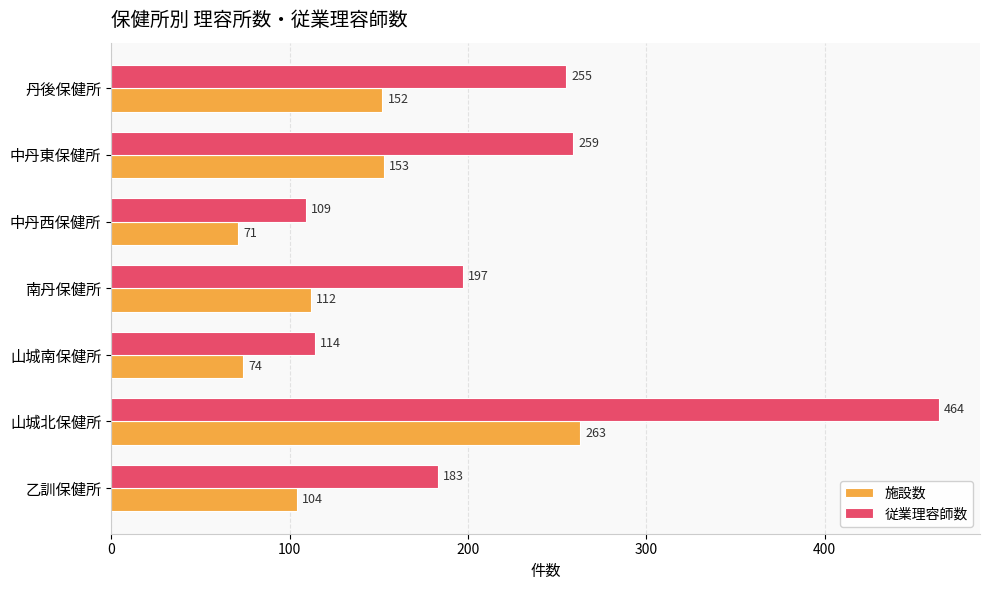

At which label does 施設数 reach its peak?

山城北保健所